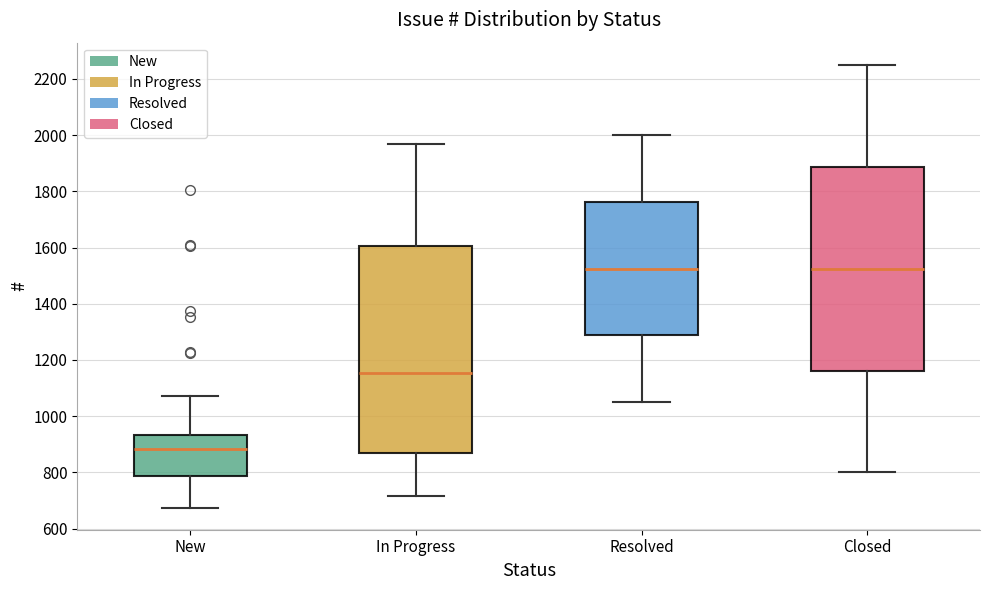

Where is the lower edge of the box for Closed on the y-axis? The values are not printed on the chart, so give them approximately, as read against the axis.

1160